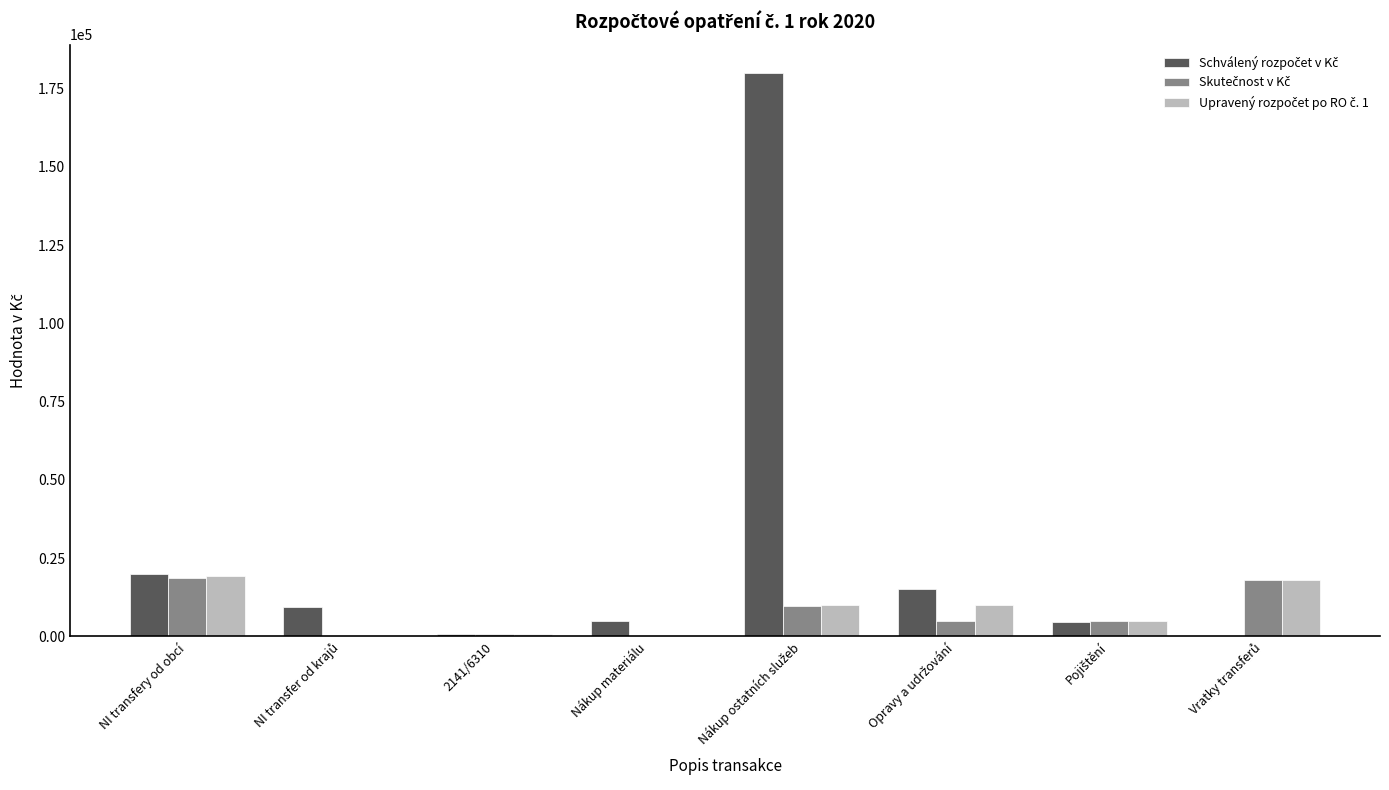

What is the total value across all series at NI transfery od obcí?

57976.0